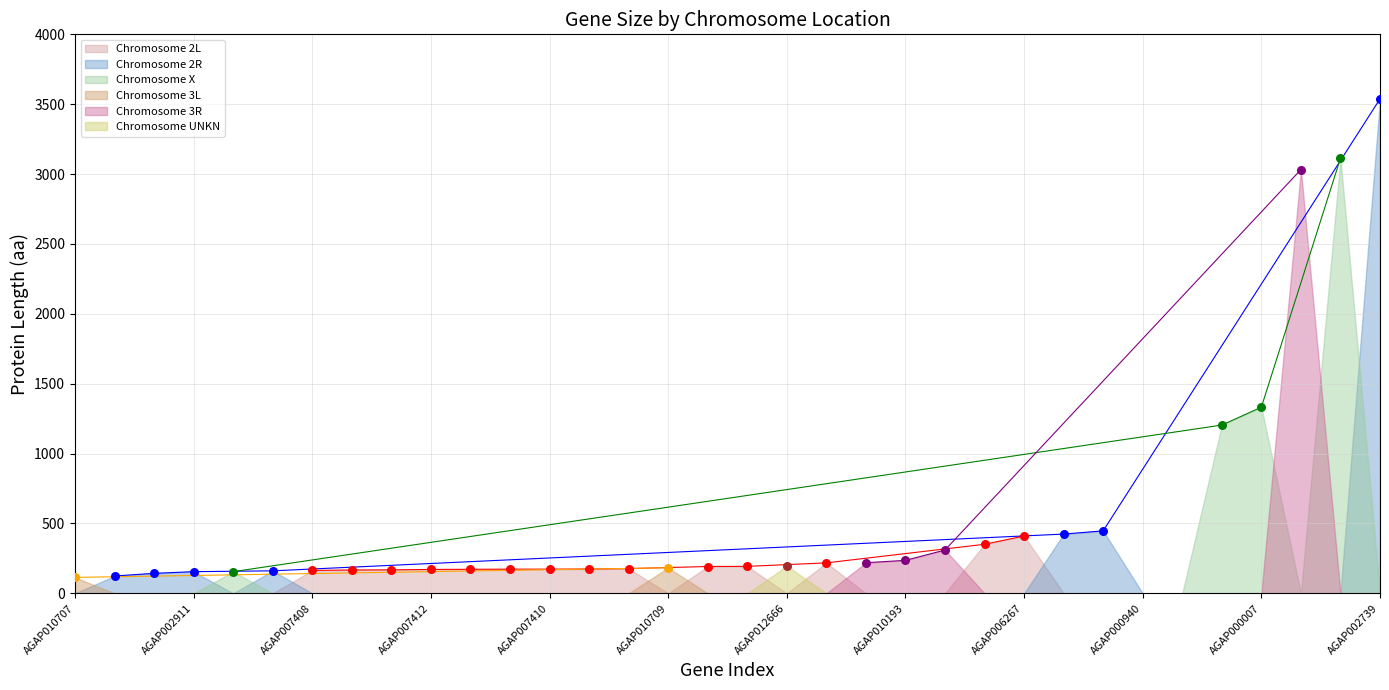

What is the total value across all series at AGAP002739?

3538